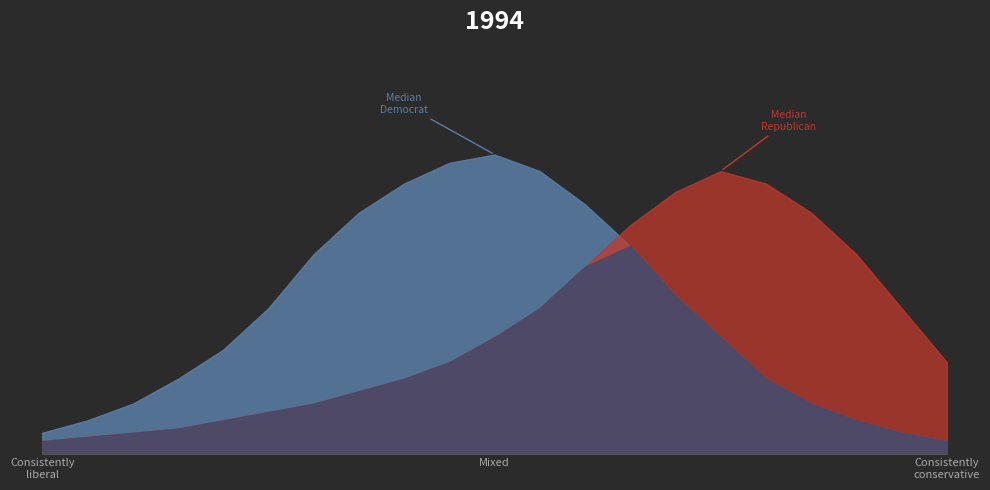

In Republican, how many points are higher than both neighbors (excluding endpoints)?

1